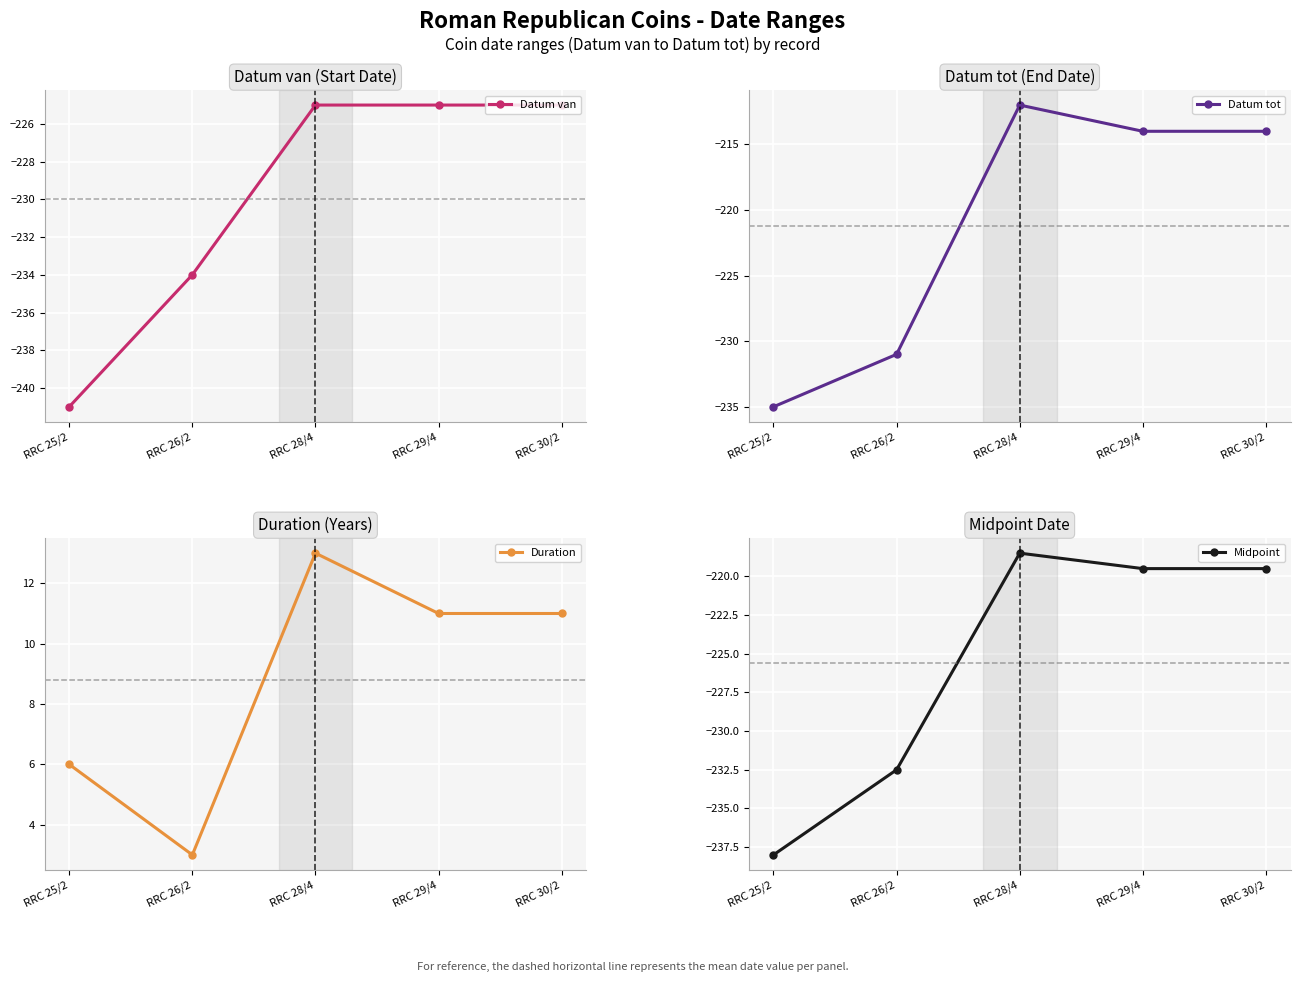

Which category has the lowest value across all series?

RRC 25/2